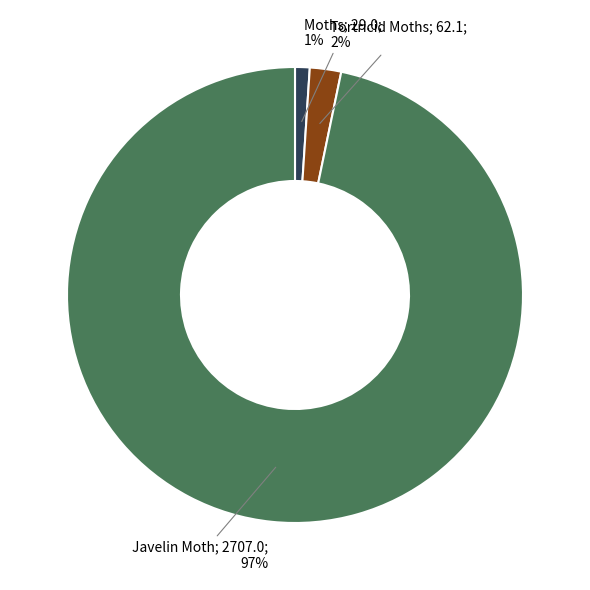

Which slice is the largest?

Javelin Moth